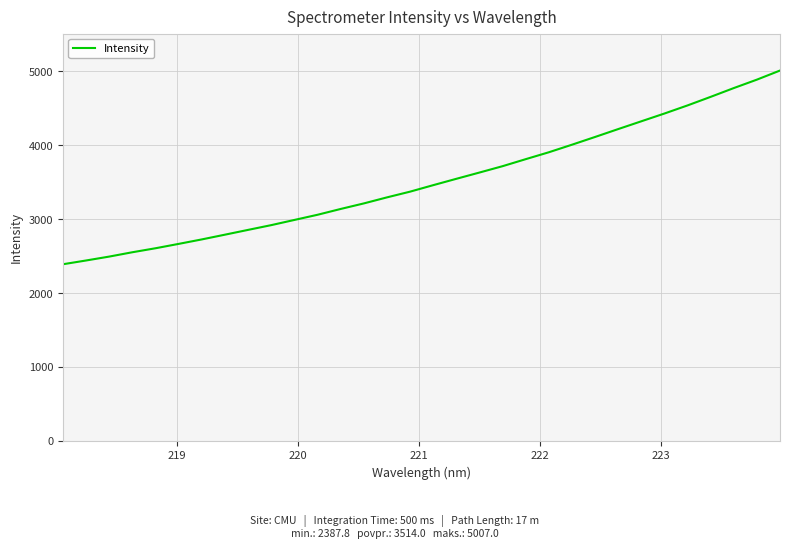

What is the maximum value shown in the chart?

5007.0